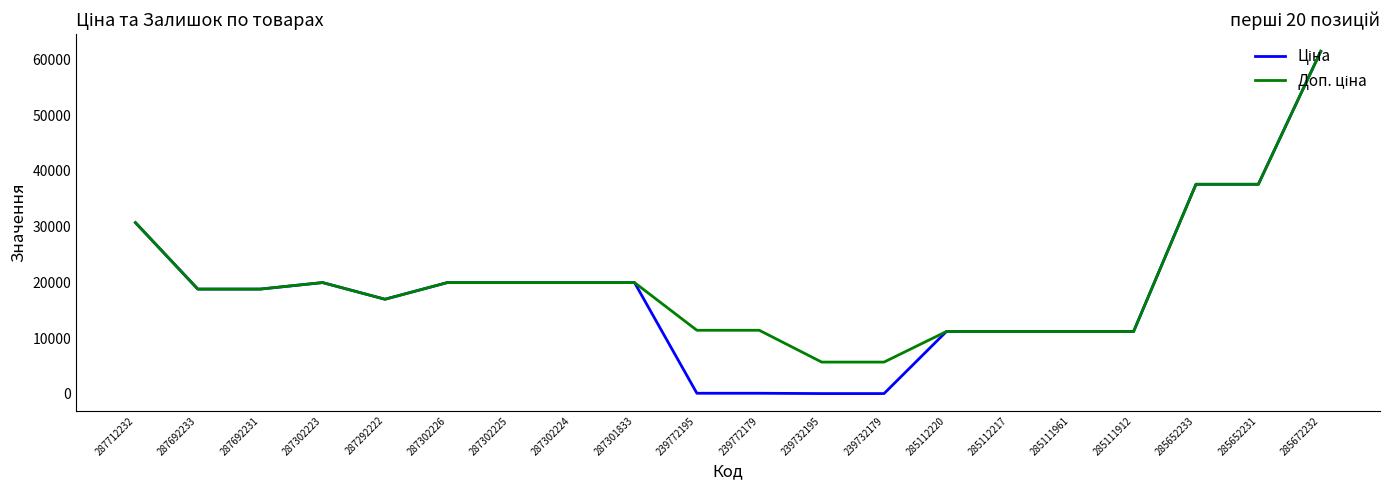

What position from the right is 285112220?

7